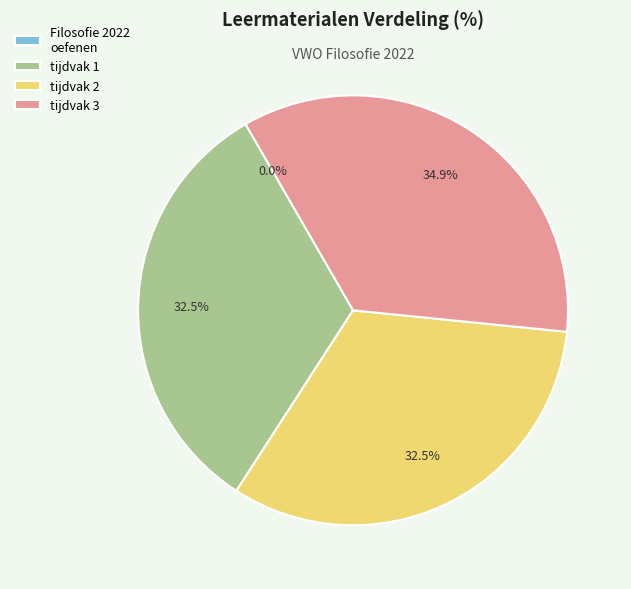

To the nearest percent, what is the average slice percentage?

25%